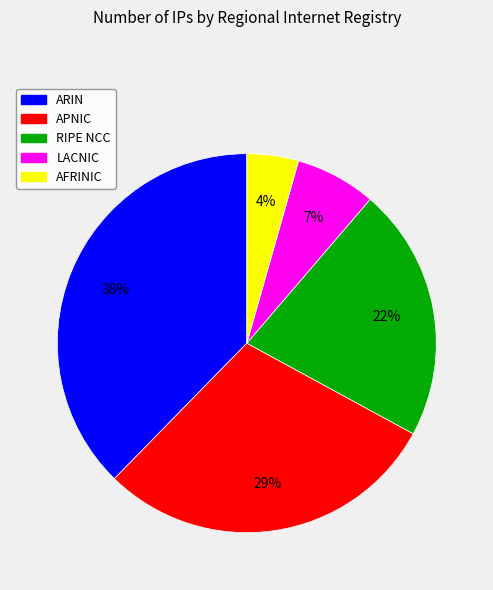

To the nearest percent, what is the combined percentage of RIPE NCC and APNIC?

51%